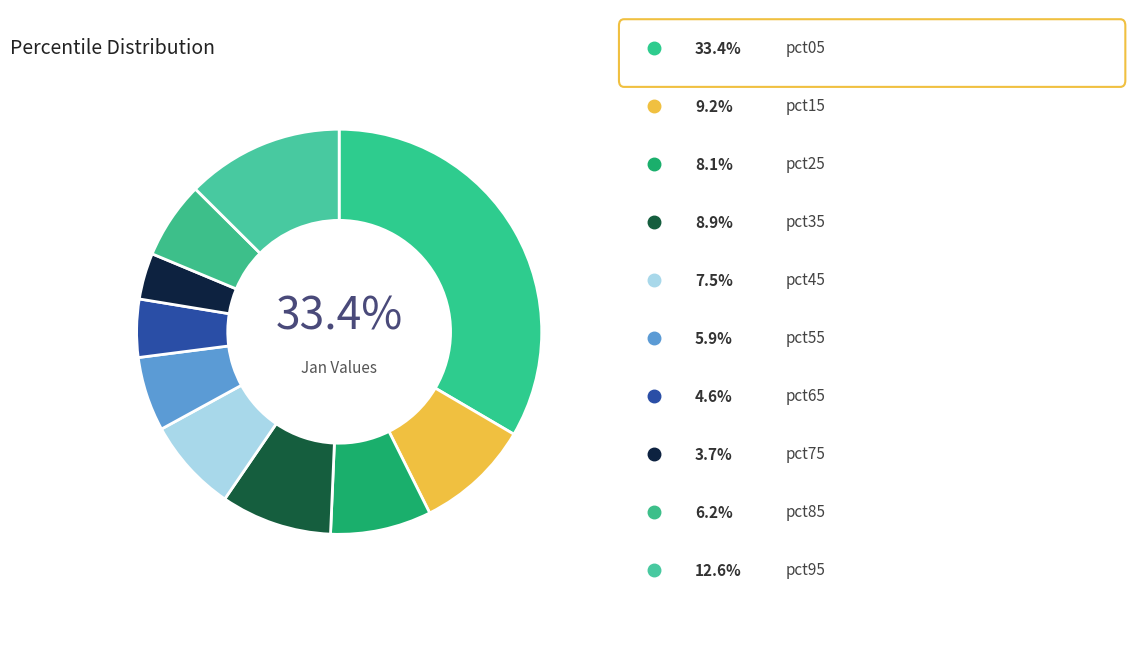

Count the number of slices in the pie.

10